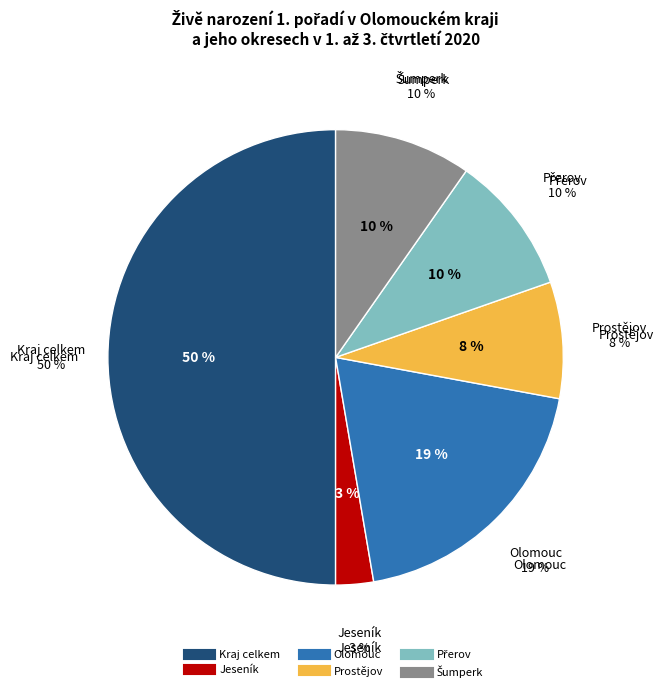

What percentage is NOT represented by Prostějov?

91.7%